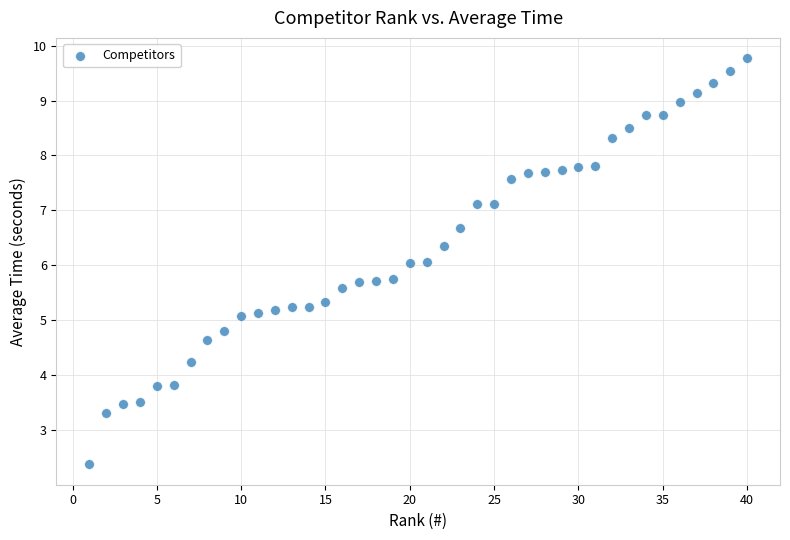

What is the range of Y values (max minus min)?

7.4